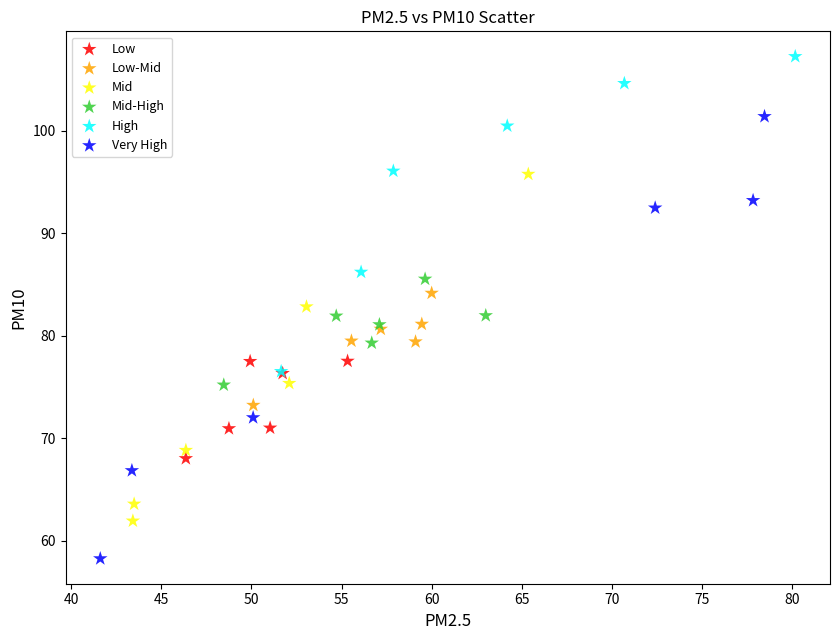

Which series has the largest Y range (max minus min)?

Very High